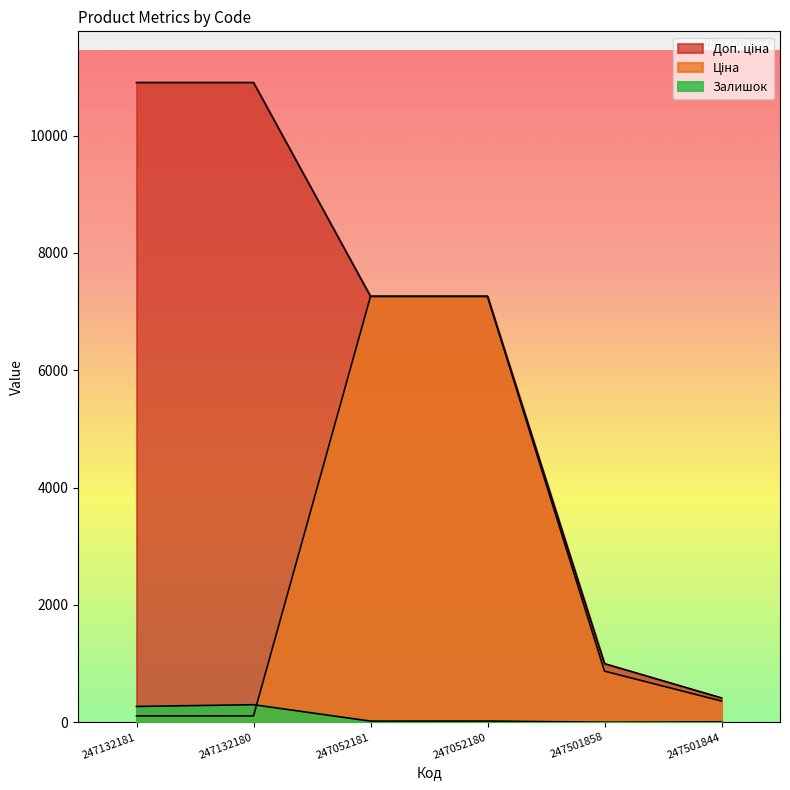

Which series changed the most between 247132181 and 247052180?

Ціна